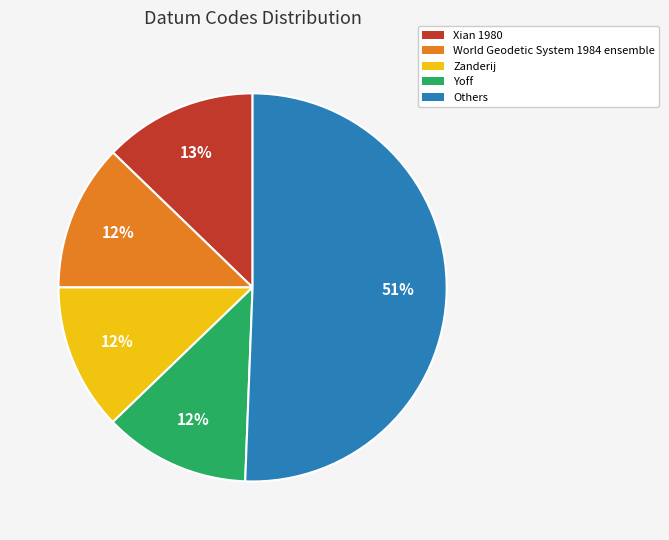

To the nearest percent, what is the combined percentage of Zanderij and Others?

63%